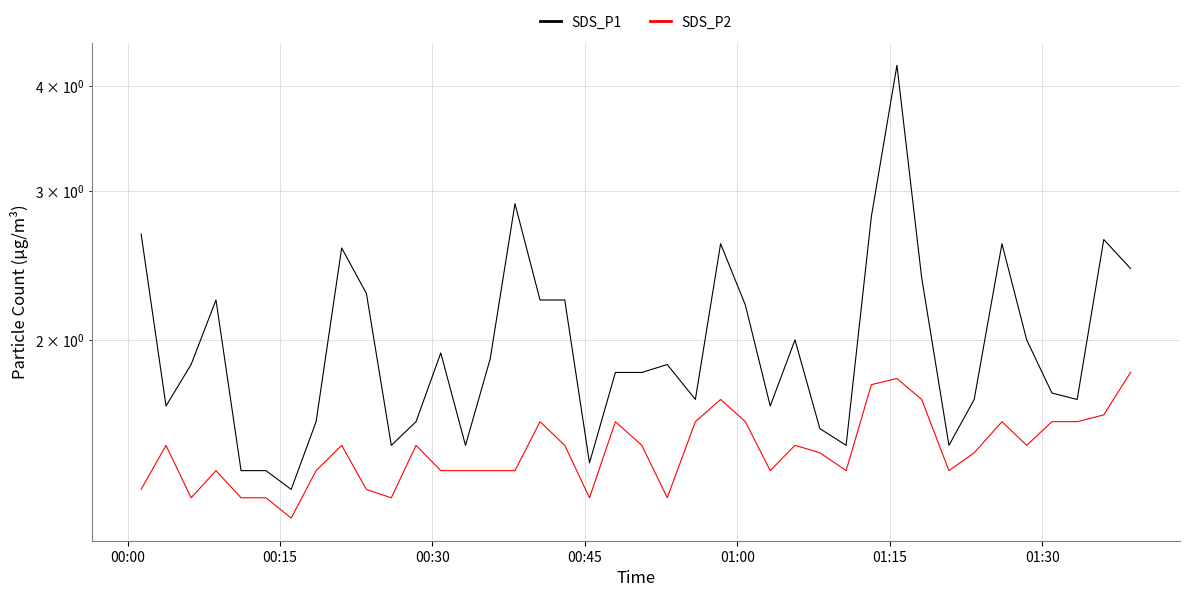

What is the value of the SDS_P2 point at the 25th from the left?

1.6